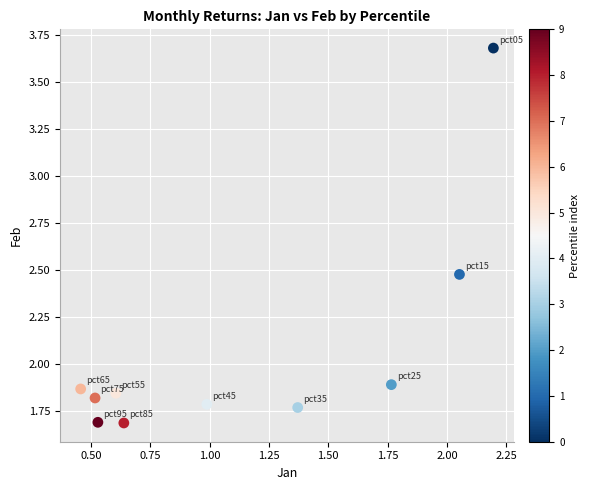

What is the range of X values (max minus min)?

1.7